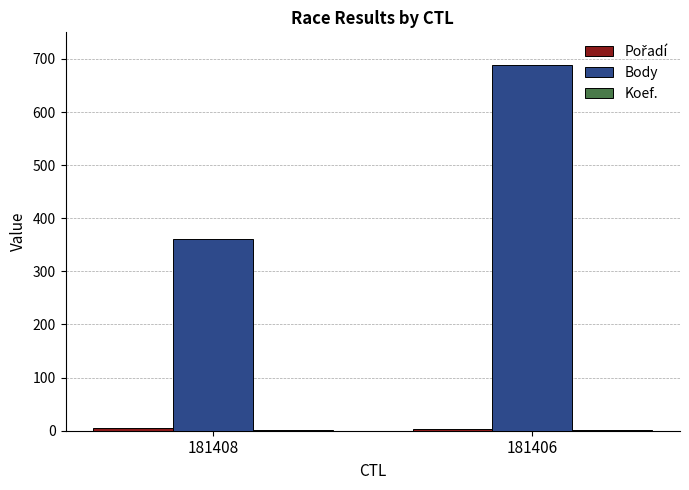

At which label is Body closest to 524?

181408